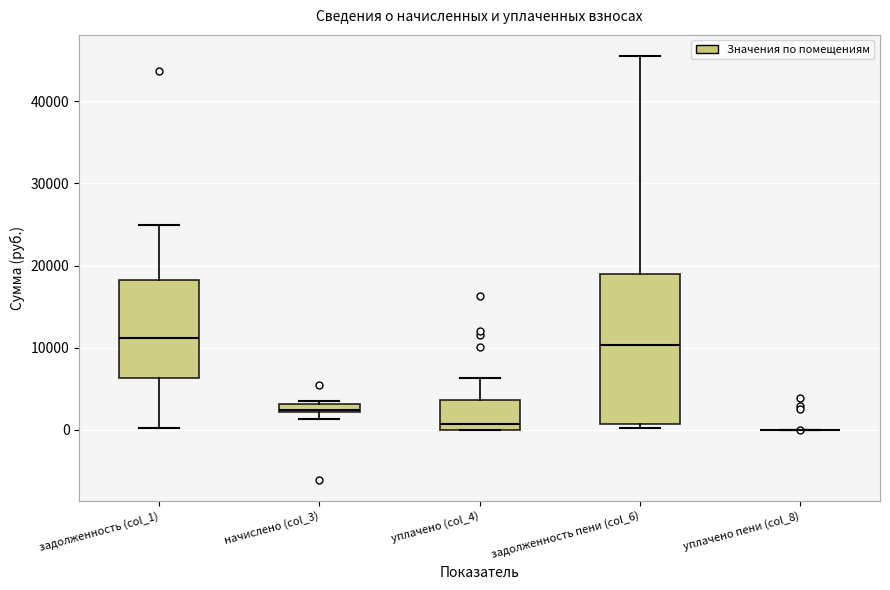

Where does the median line of the box for уплачено (col_4) sit on the y-axis? The values are not printed on the chart, so give them approximately, as read against the axis.

1000